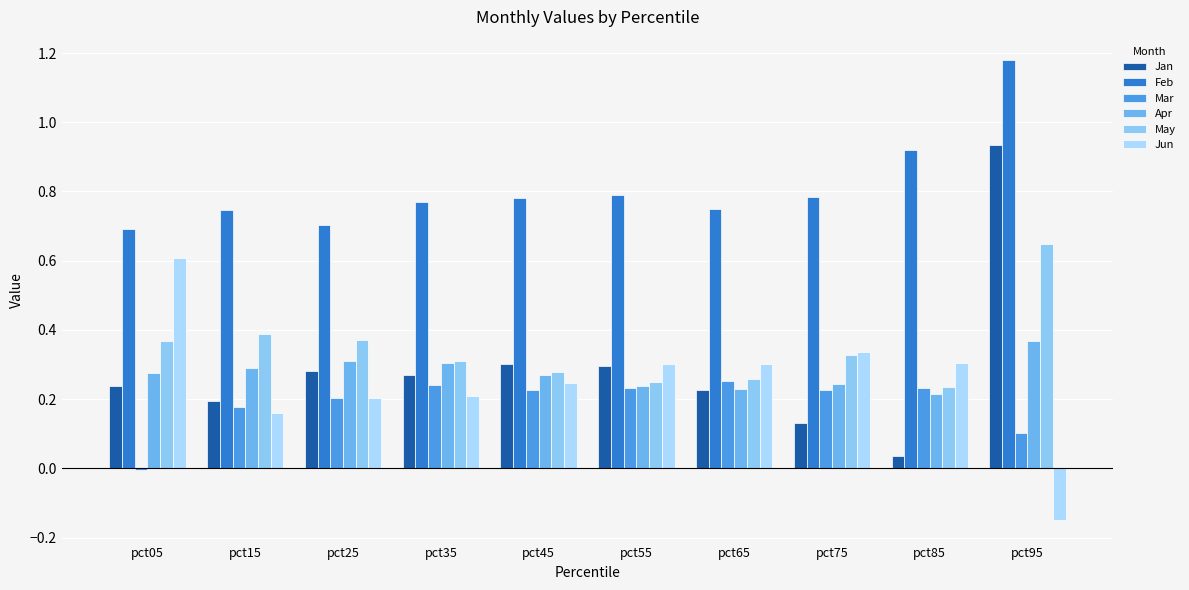

Which series has the largest total across all categories?

Feb